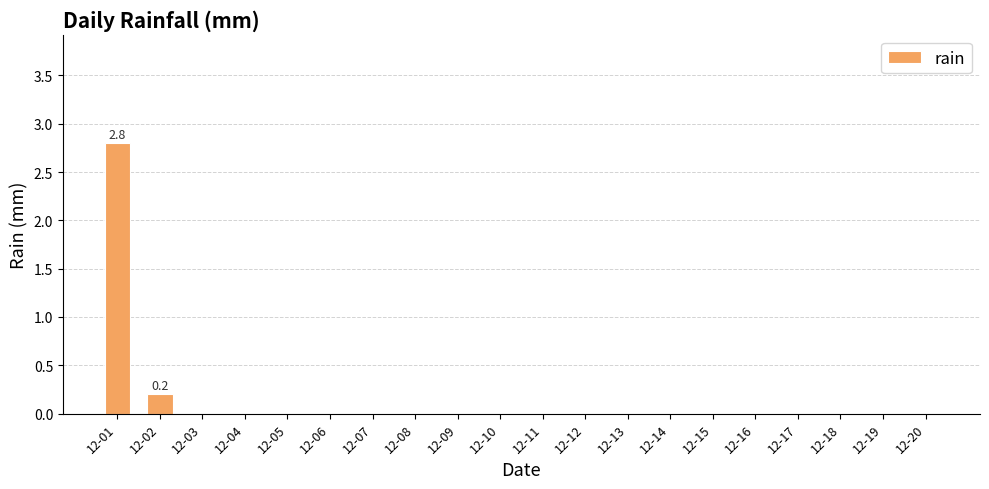

Reading right to left, what are all the values shown in this chart?

0.0	0.0	0.0	0.0	0.0	0.0	0.0	0.0	0.0	0.0	0.0	0.0	0.0	0.0	0.0	0.0	0.0	0.0	0.2	2.8